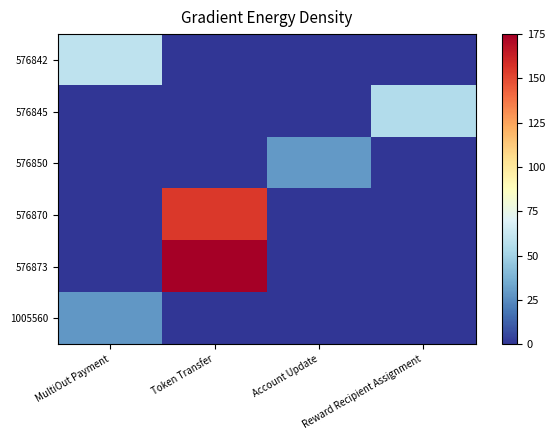

Which category has the highest value across all series?

Token Transfer